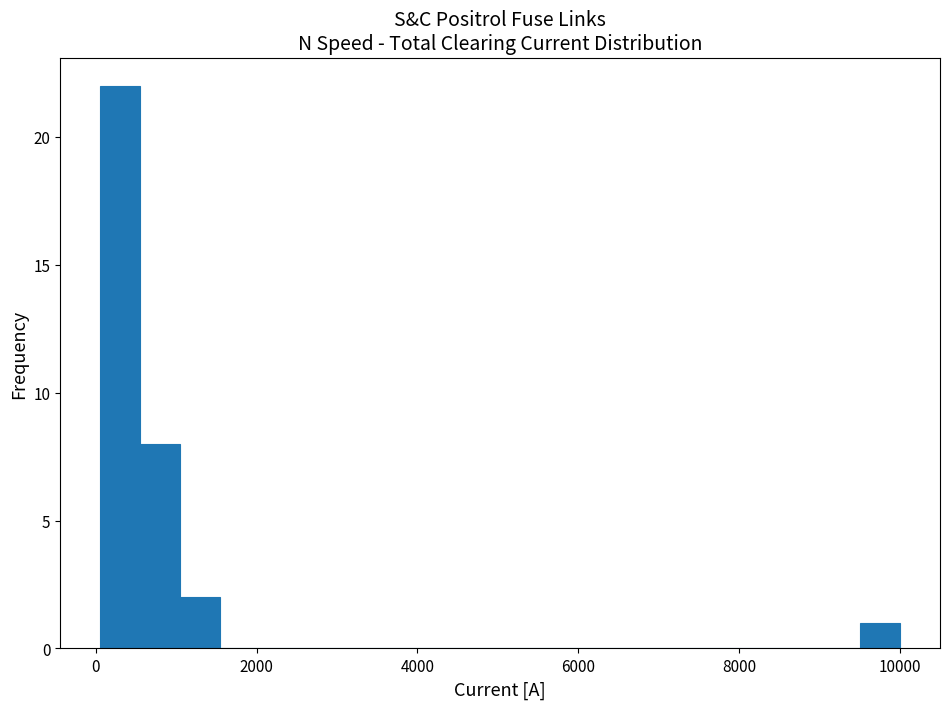

Read against the x-axis, roughly where is the centre of the tallest bar?

400